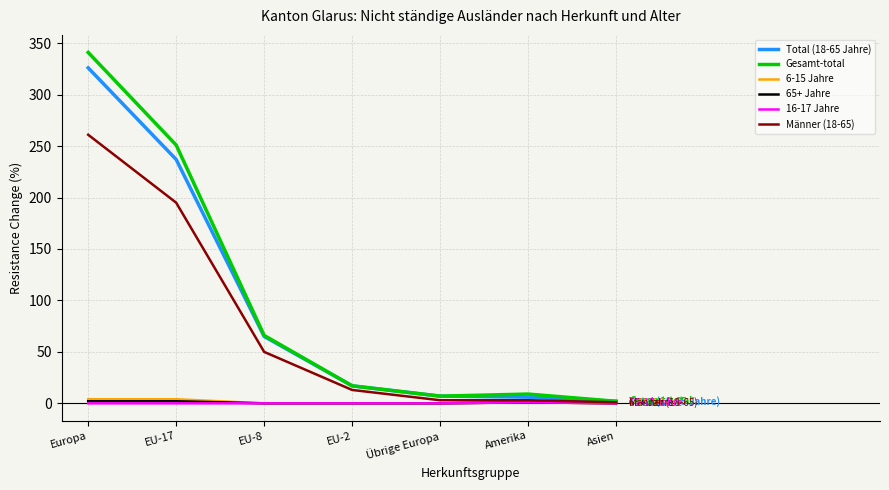

Which series has the widest spread of values?

Gesamt-total